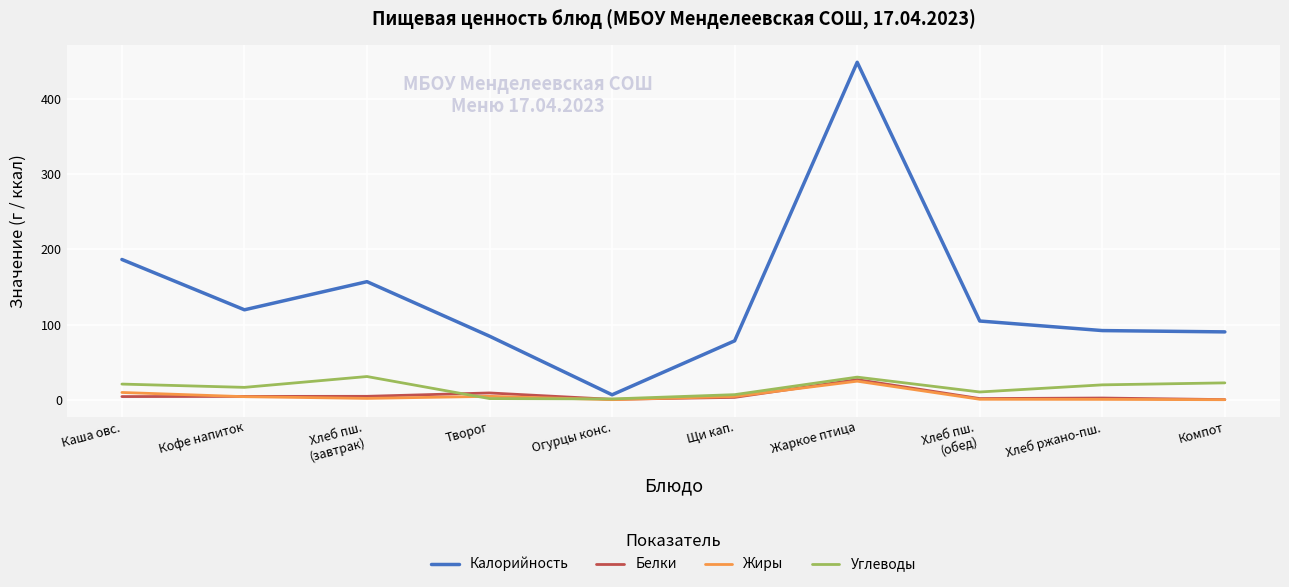

Is it true that Углеводы equals 20.8 at Каша овс.?

True